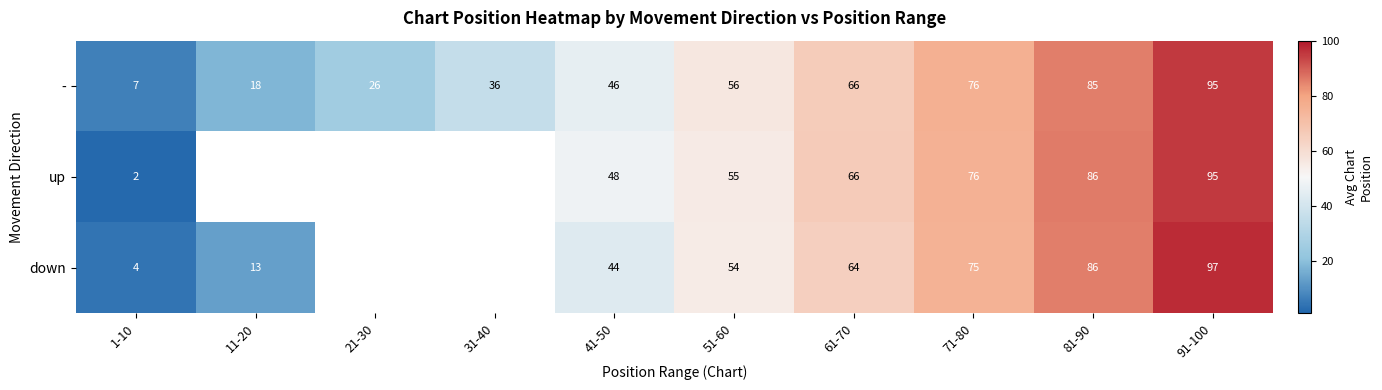

Which series changed the most between 51-60 and 61-70?

up